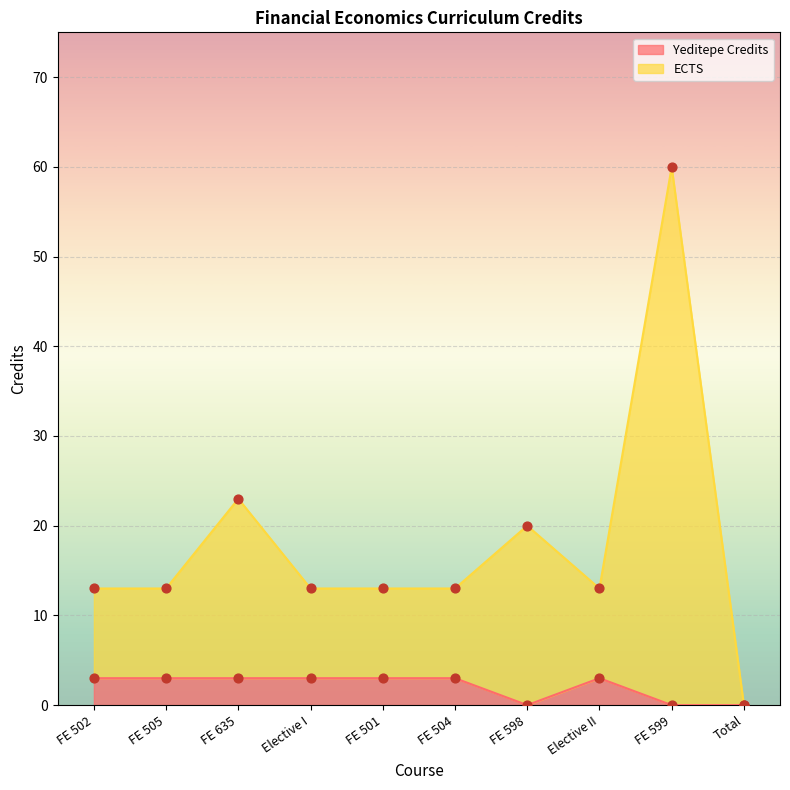

Is the value of ECTS at Total greater than the value of Yeditepe Credits at FE 598?

No